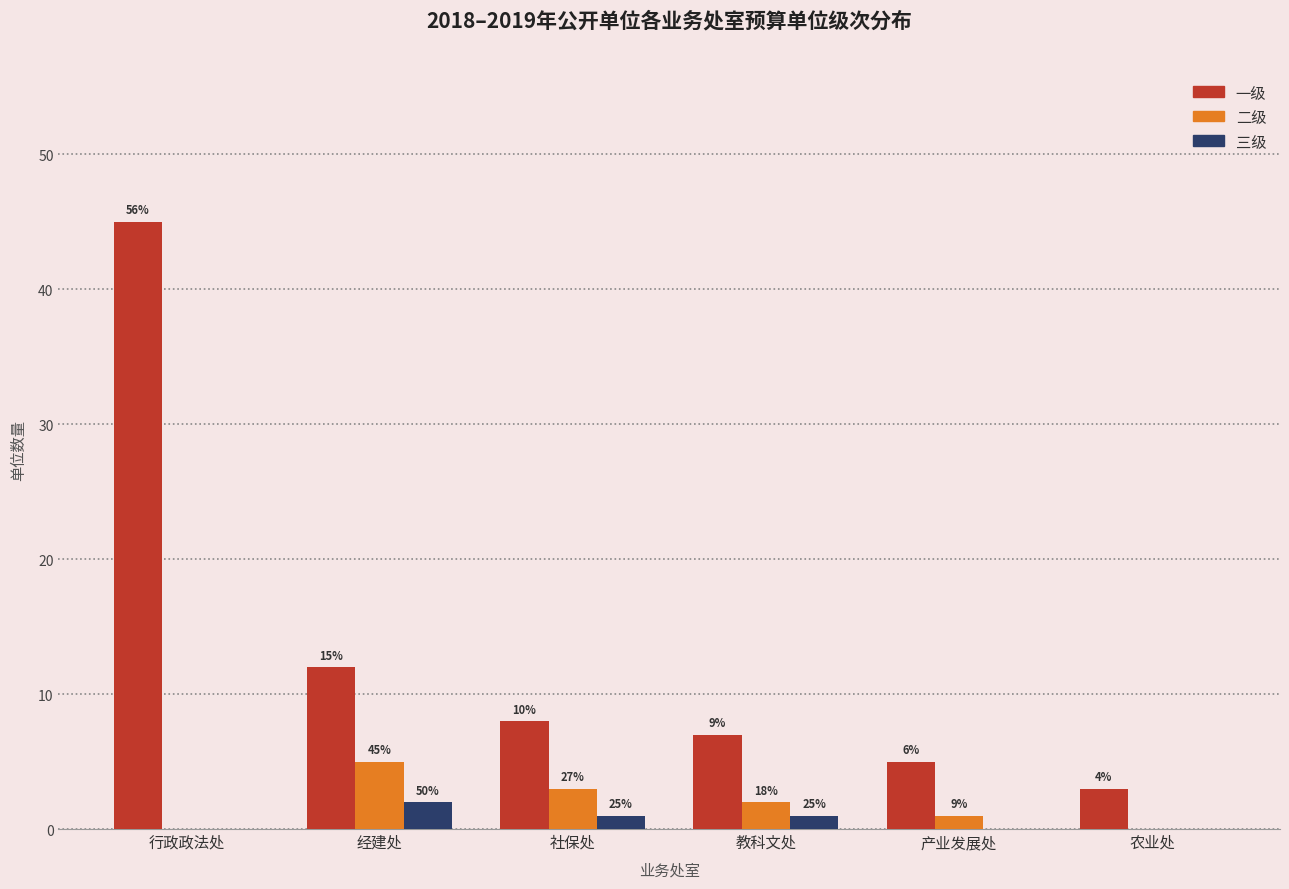

Reading left to right, what are all the values shown in this chart?

一级: 45	12	8	7	5	3
二级: 0	5	3	2	1	0
三级: 0	2	1	1	0	0